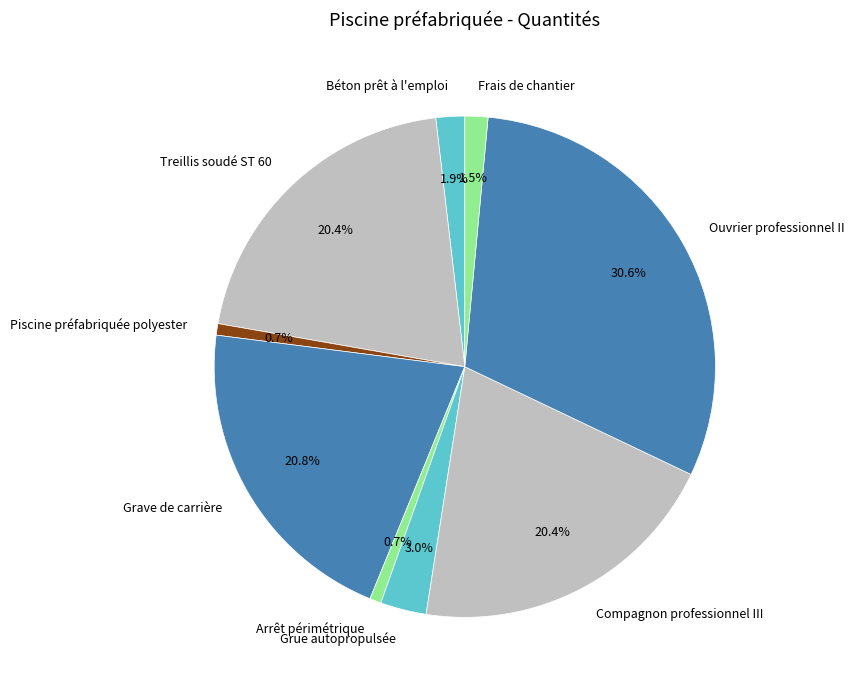

To the nearest percent, what percentage of the pie is Piscine préfabriquée polyester?

1%